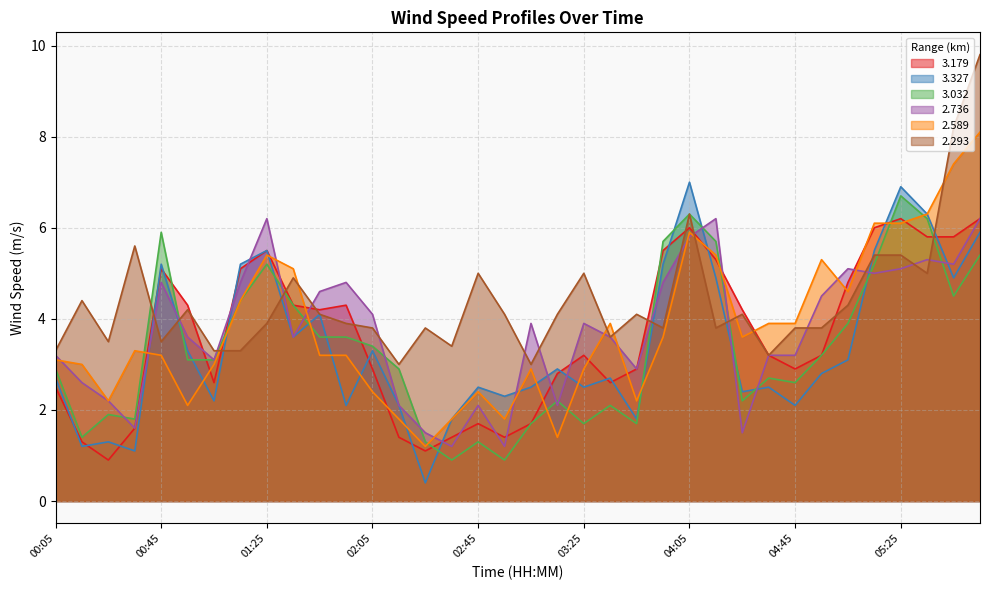

What is the difference between the second highest and minimum values in the 2.293 series?

5.2